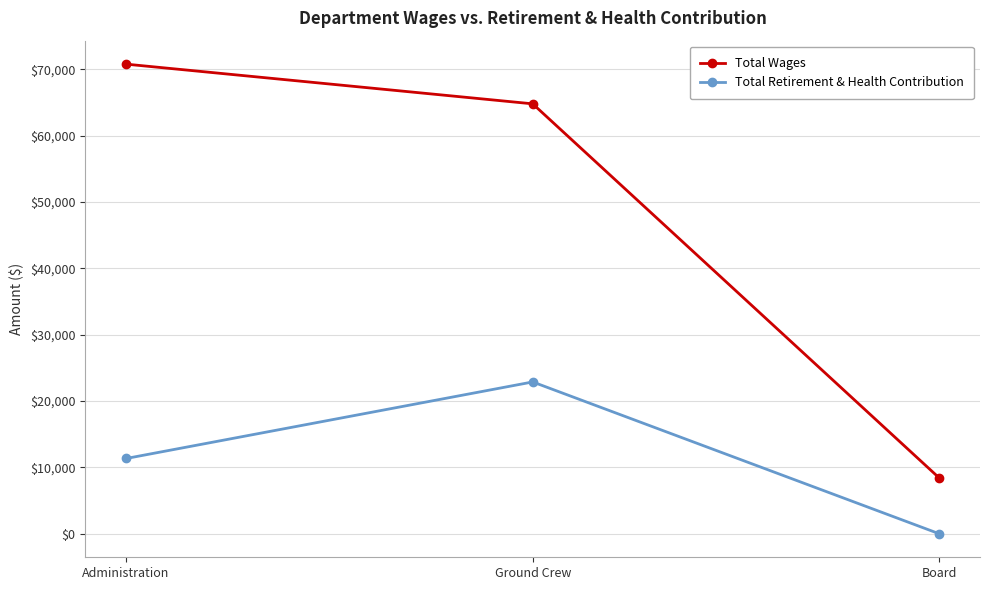

Between Ground Crew and Board, which series saw the biggest shift?

Total Wages